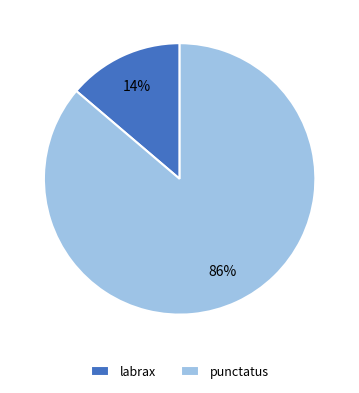

To the nearest percent, what is the combined percentage of labrax and punctatus?

100%